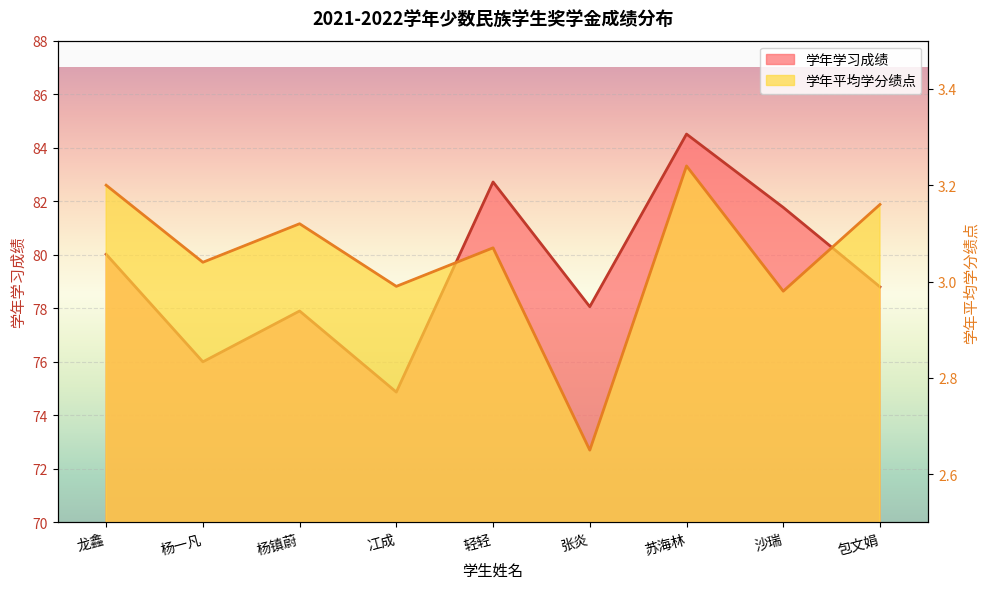

List the series in order of their overall mean, highest first.

学年学习成绩, 学年平均学分绩点